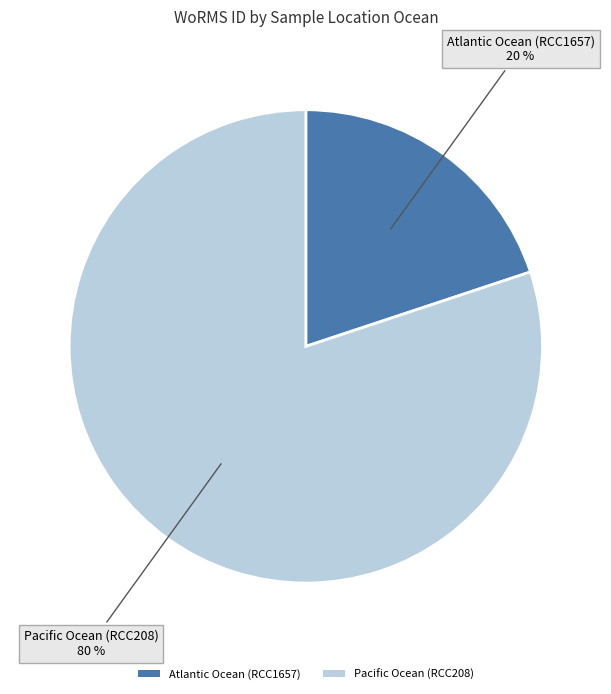

Which category has the smallest portion of the pie?

Atlantic Ocean (RCC1657)